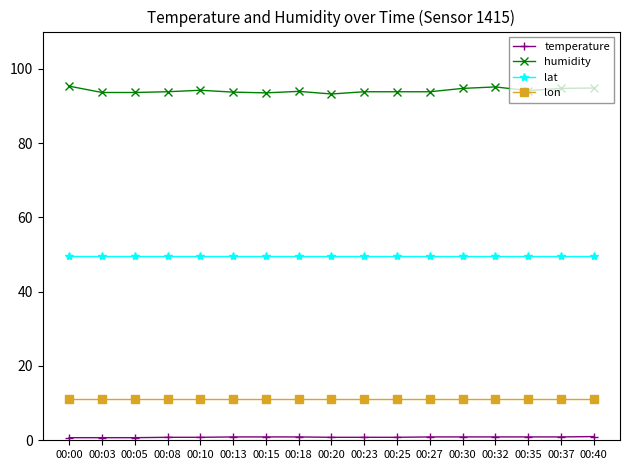

Count the number of categories in the chart.

17